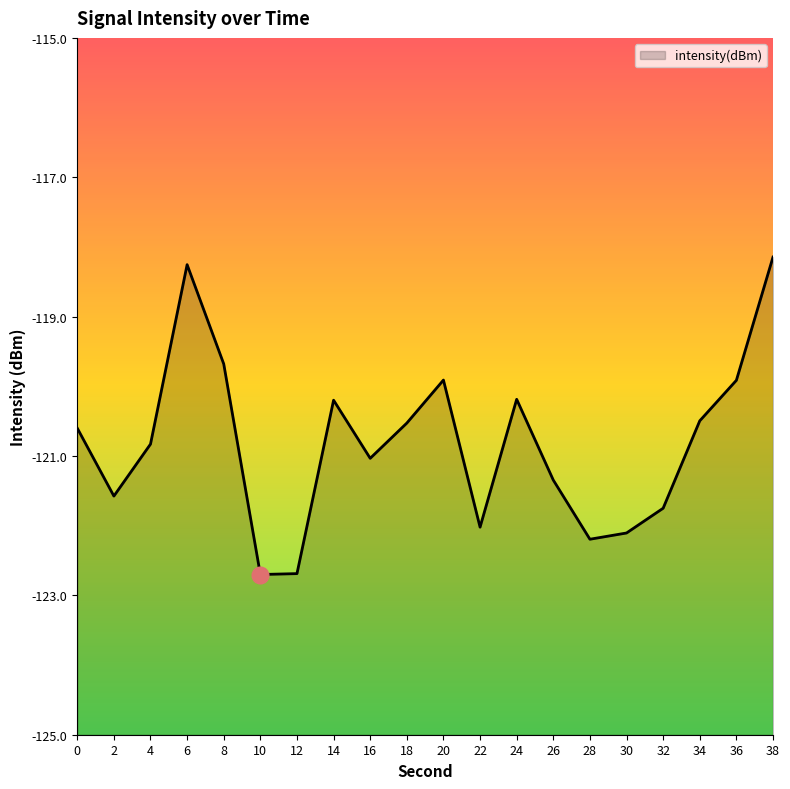

Reading left to right, transcribe all the data shown in this chart.

0=-120.6	2=-121.6	4=-120.8	6=-118.3	8=-119.7	10=-122.7	12=-122.7	14=-120.2	16=-121.0	18=-120.5	20=-119.9	22=-122.0	24=-120.2	26=-121.3	28=-122.2	30=-122.1	32=-121.7	34=-120.5	36=-119.9	38=-118.1